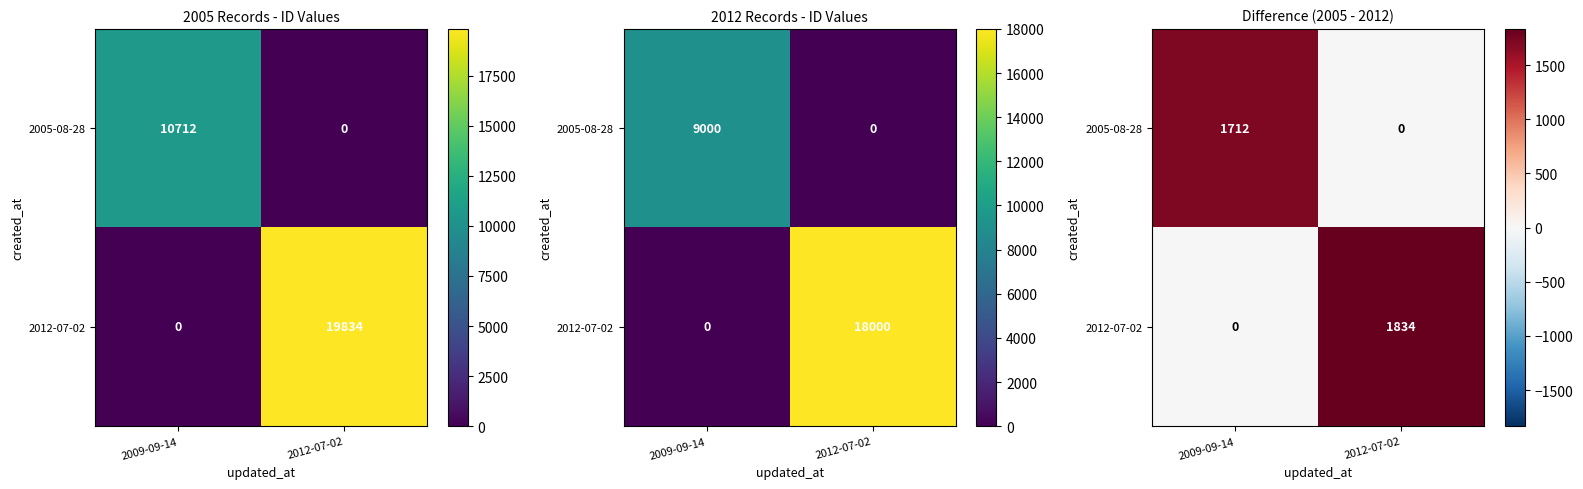

What is the average value of the 2005-08-28 series?

856